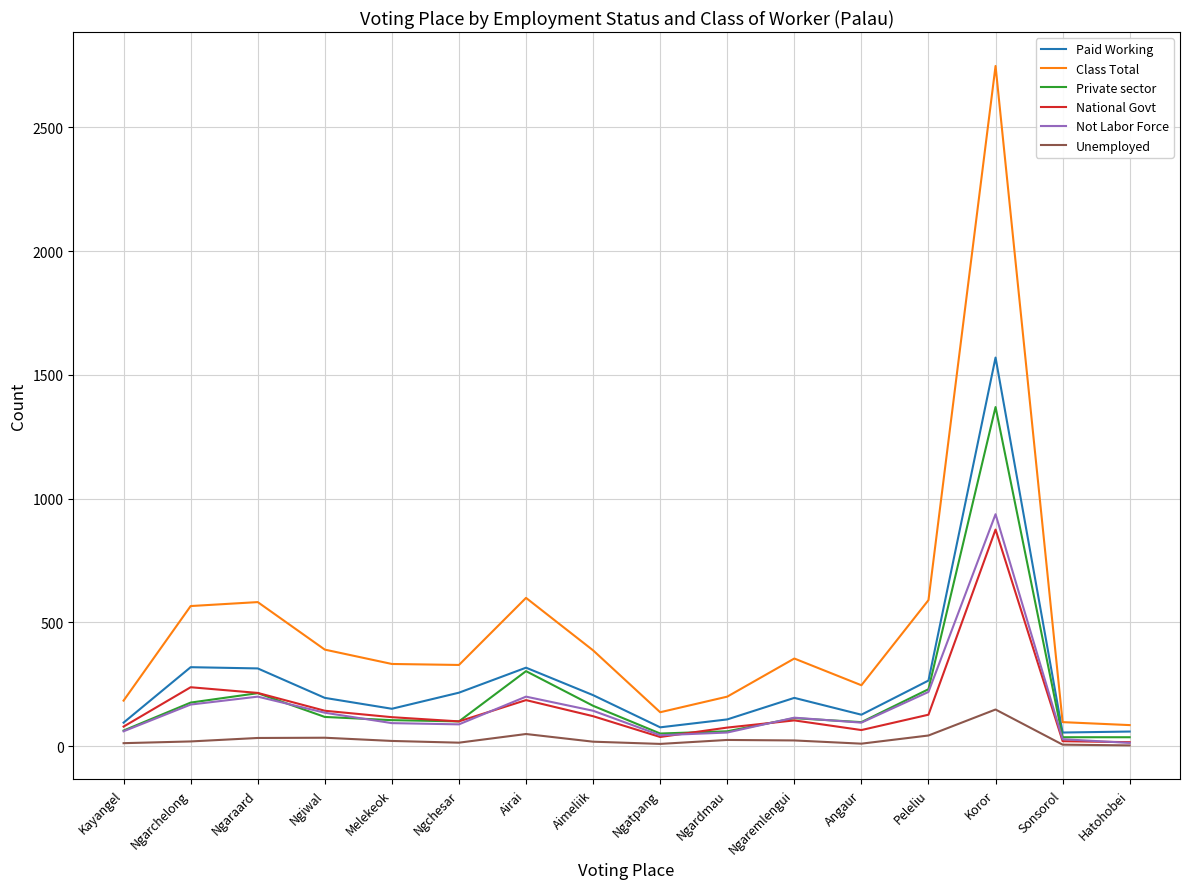

What is the difference between the highest and lowest values at Ngardmau?

175